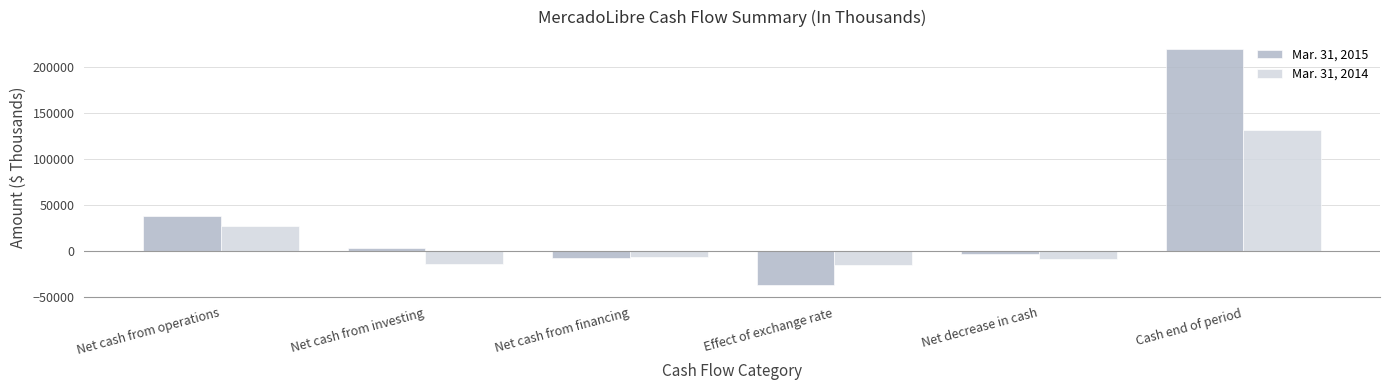

What is the label of the 4th bar from the right?

Net cash from financing